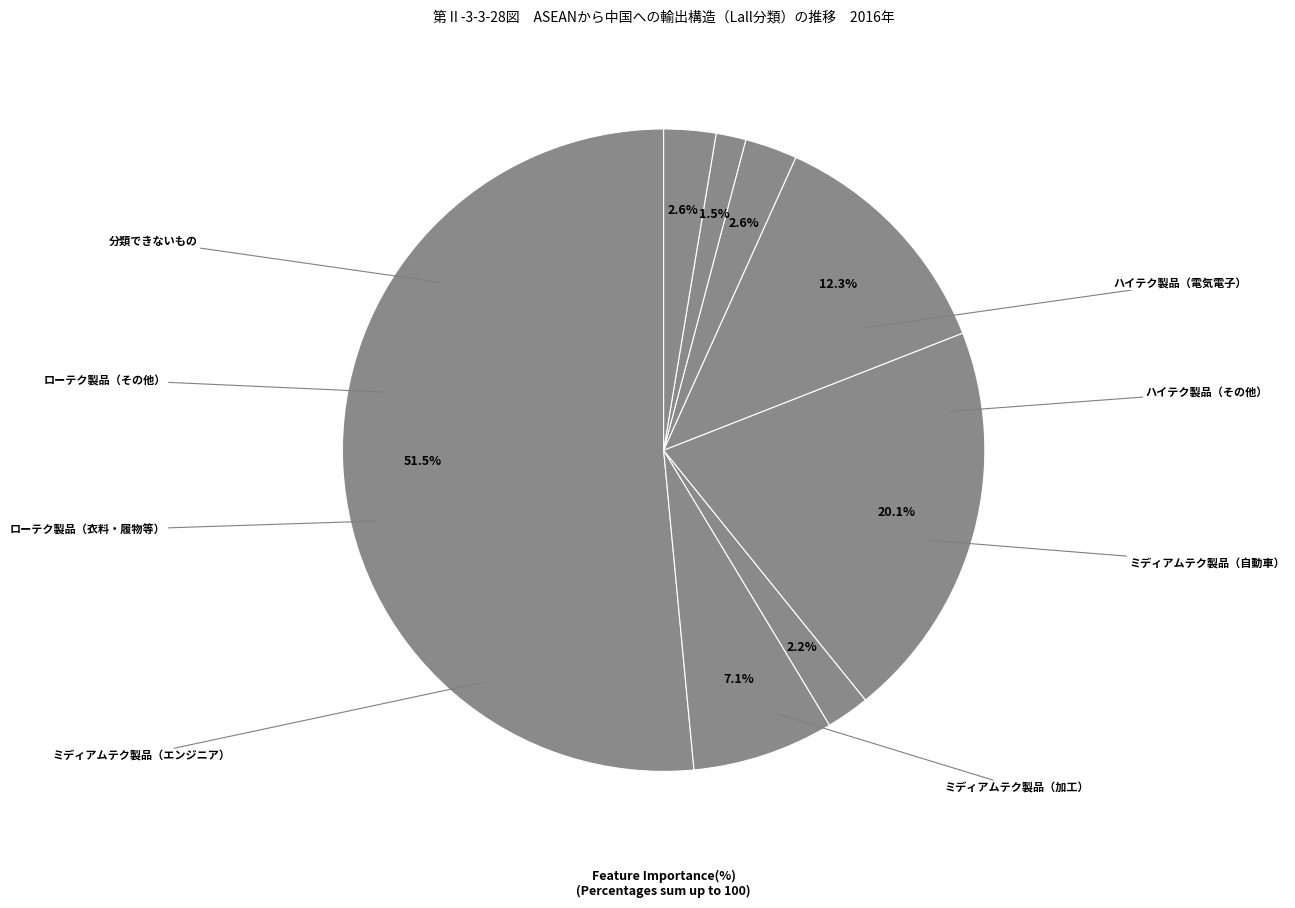

What is the smallest slice in the pie chart?

ローテク製品（その他）